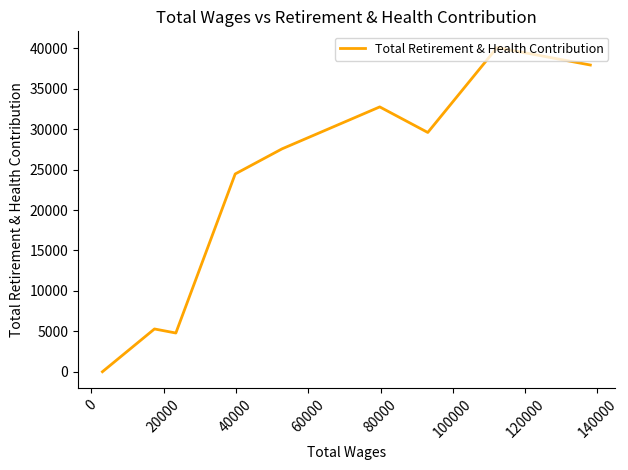

What is the maximum value shown in the chart?

40093